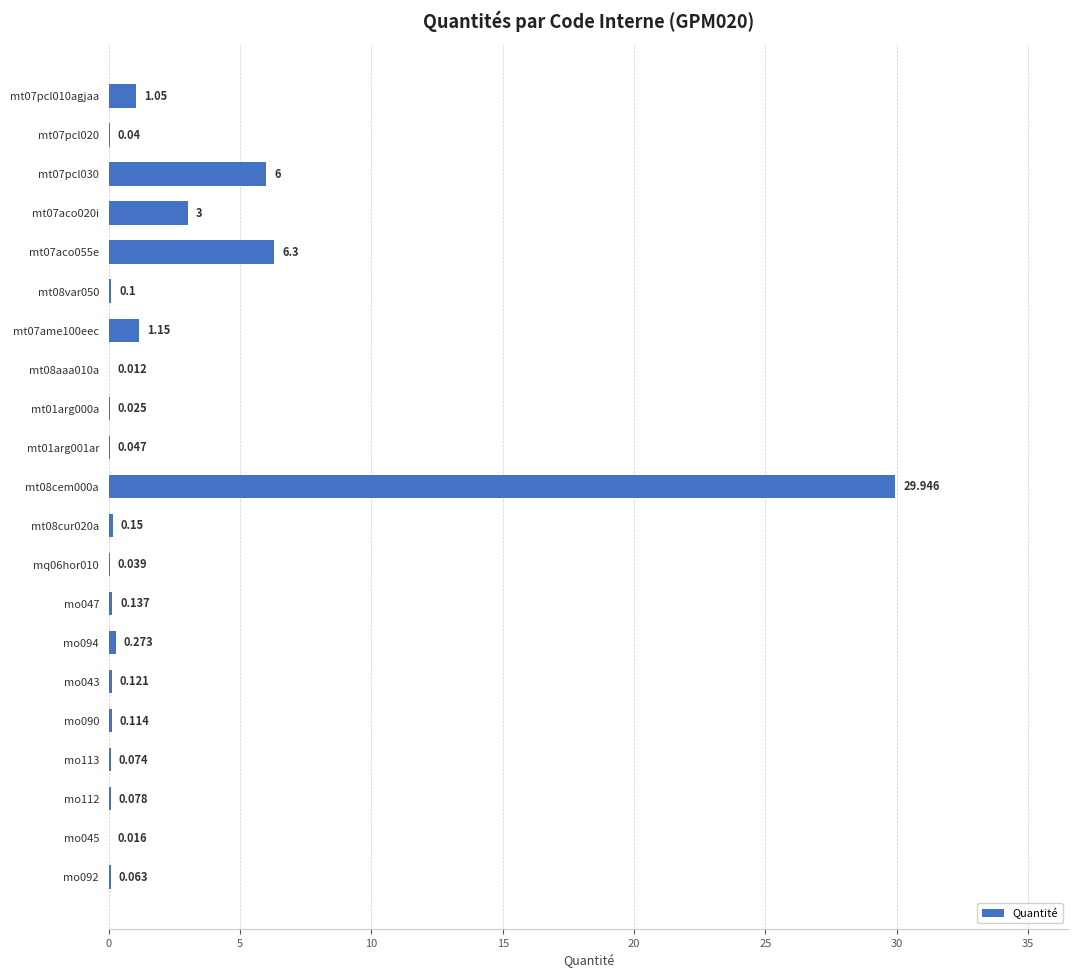

What is the greatest value displayed?

29.9